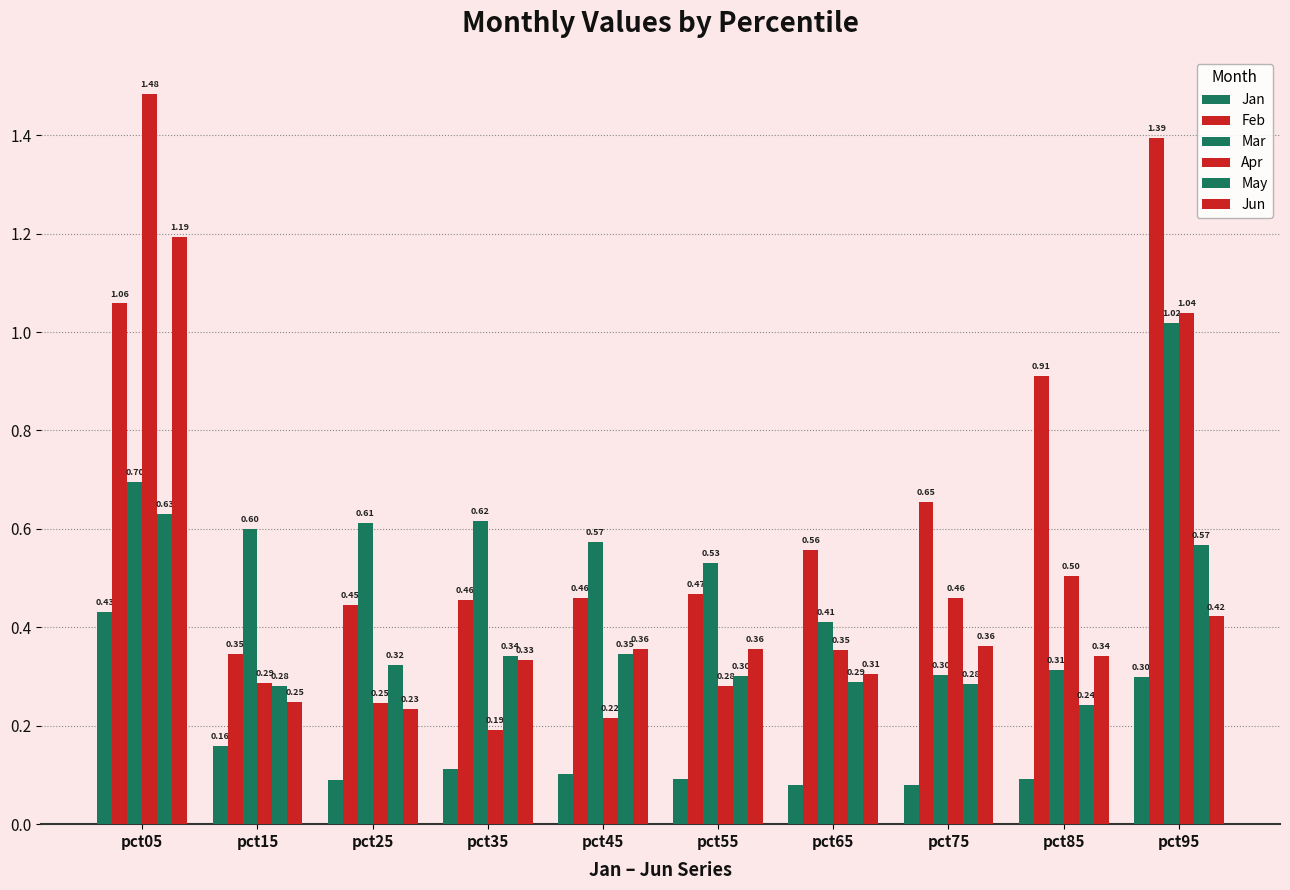

The Mar series shows 1.0 at pct35. True or false?

False